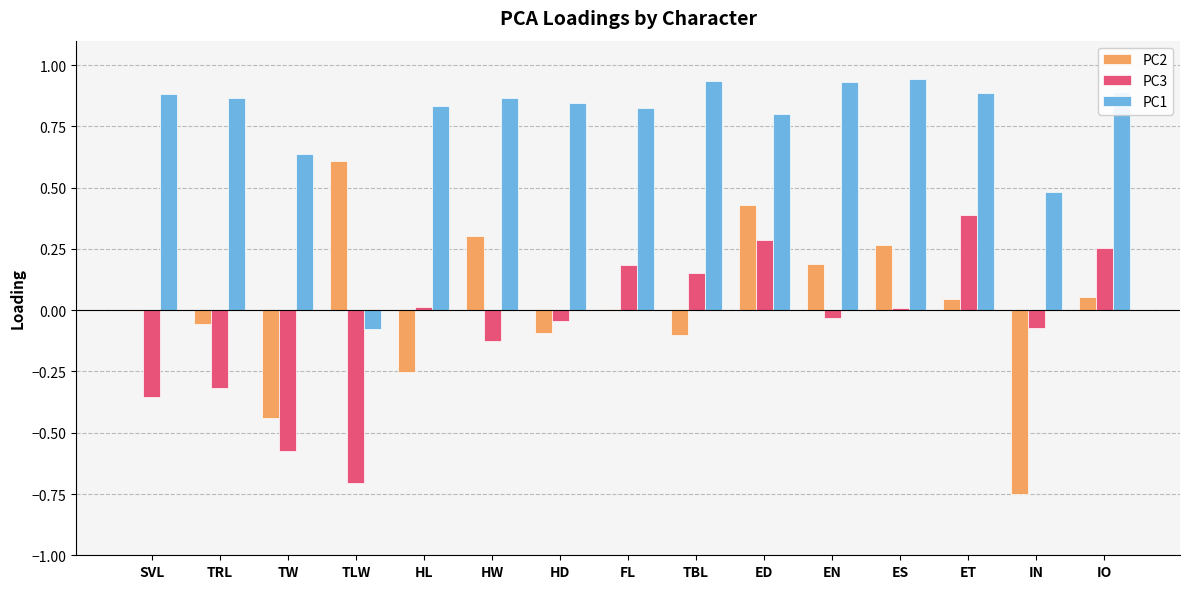

Which series has the largest total across all categories?

PC1